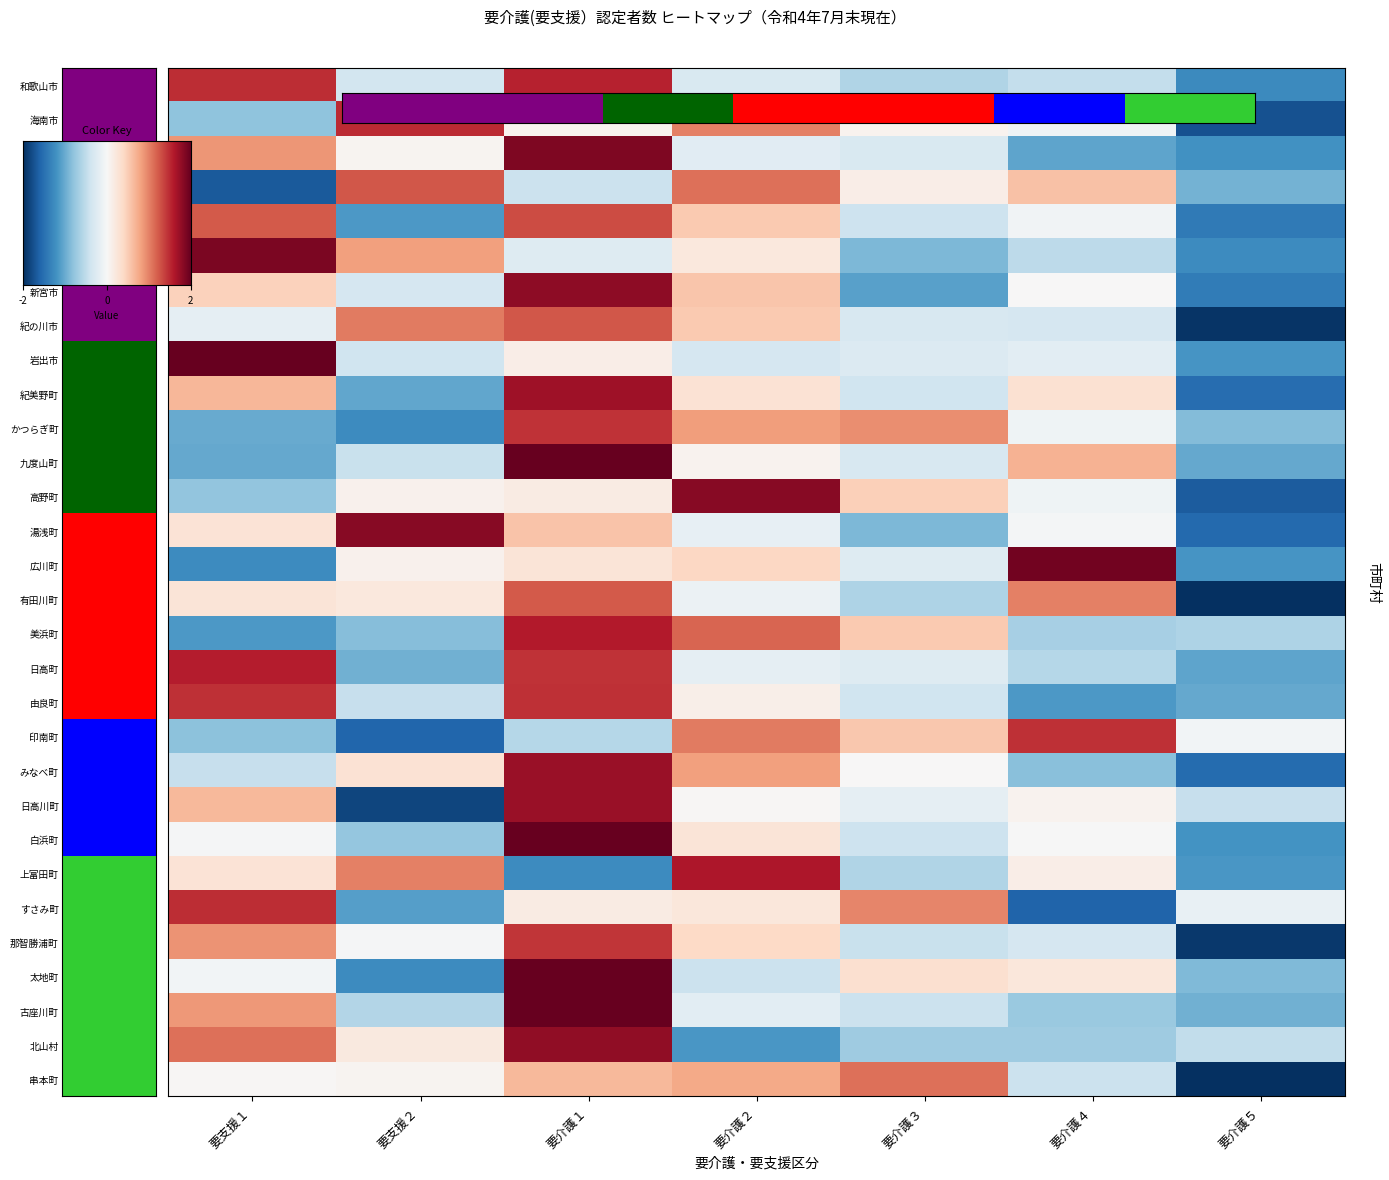

How many data points does each series have?

7